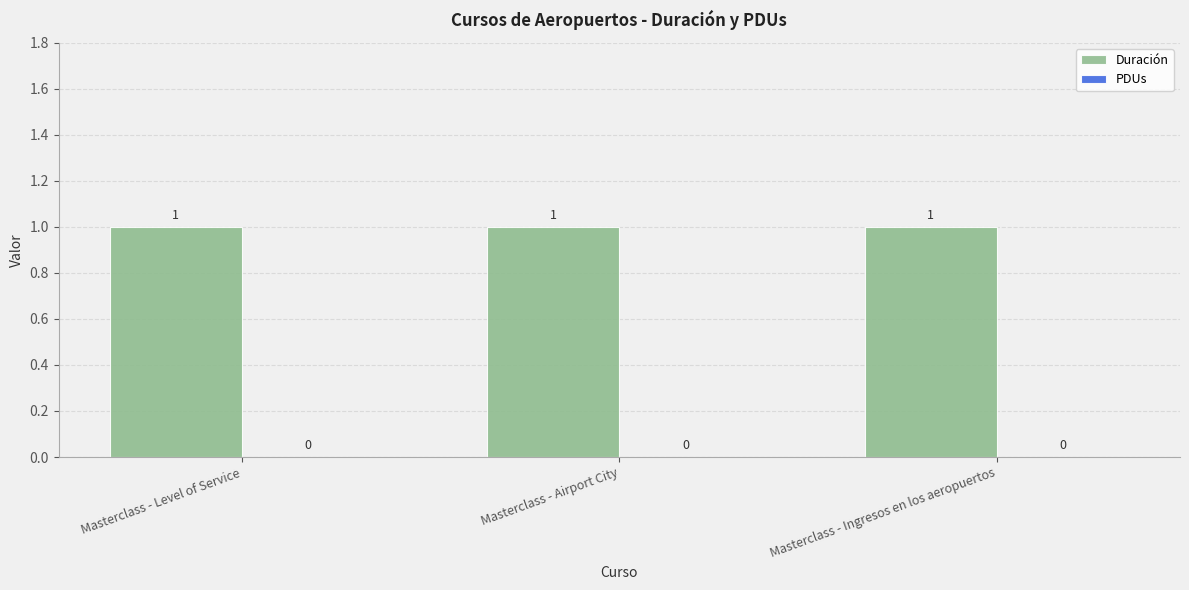

Which series has the widest spread of values?

Duración